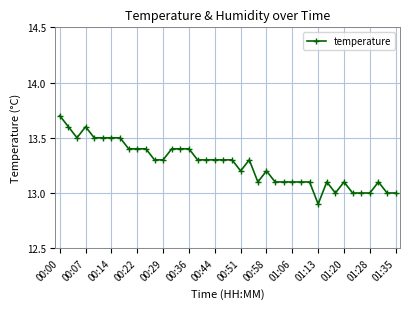

What is the difference between the second highest and minimum values?

0.7